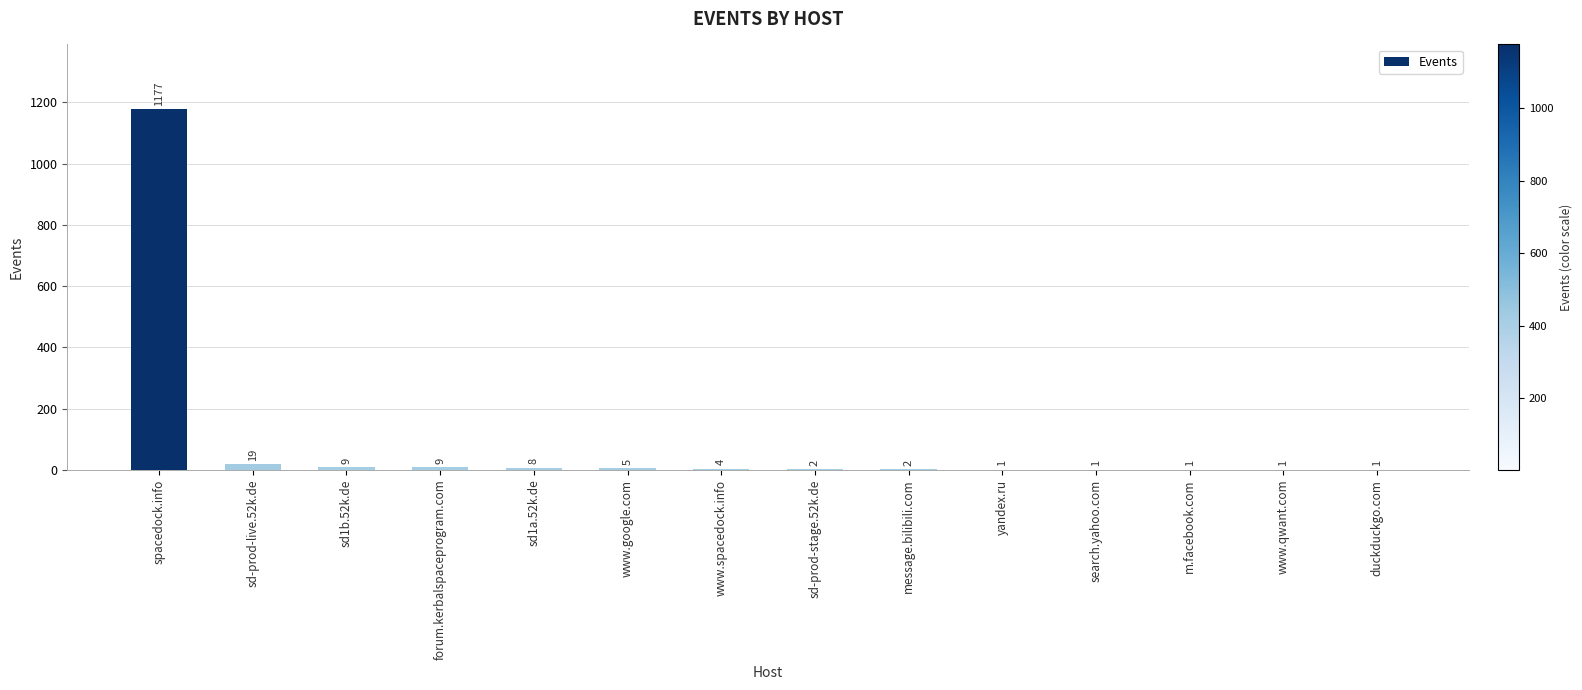

What is the sum of all values?

1240